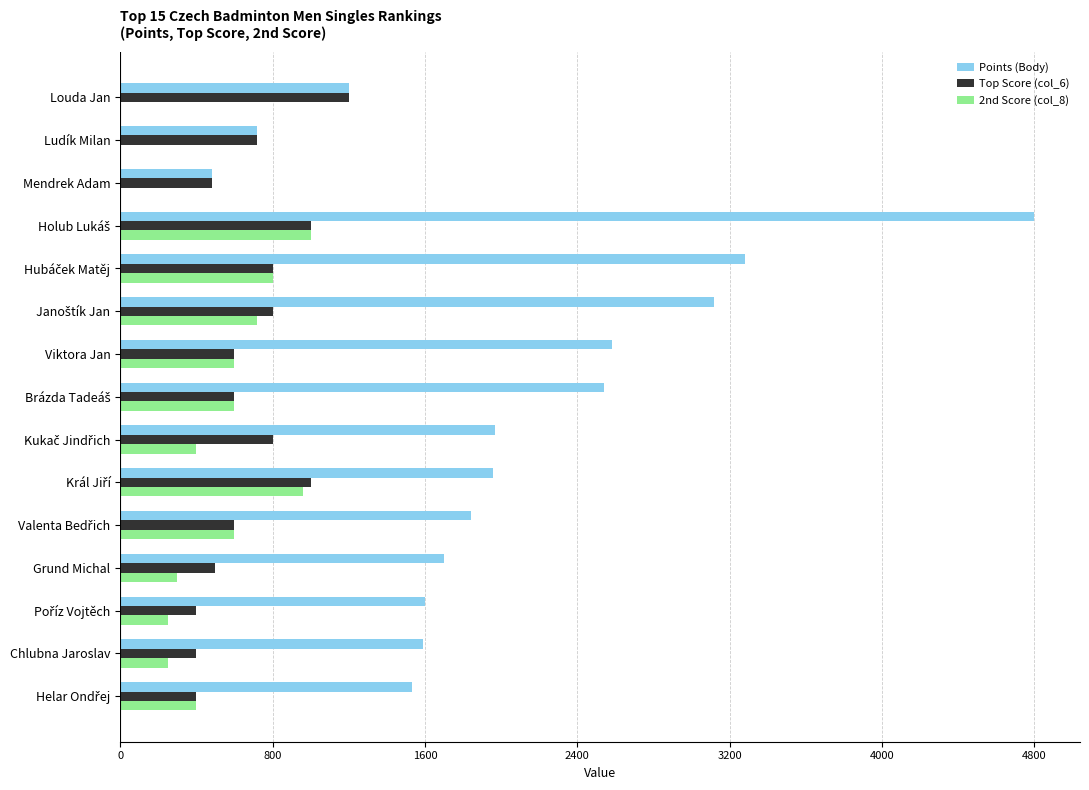

At which label does Top Score (col_6) reach its peak?

Louda Jan